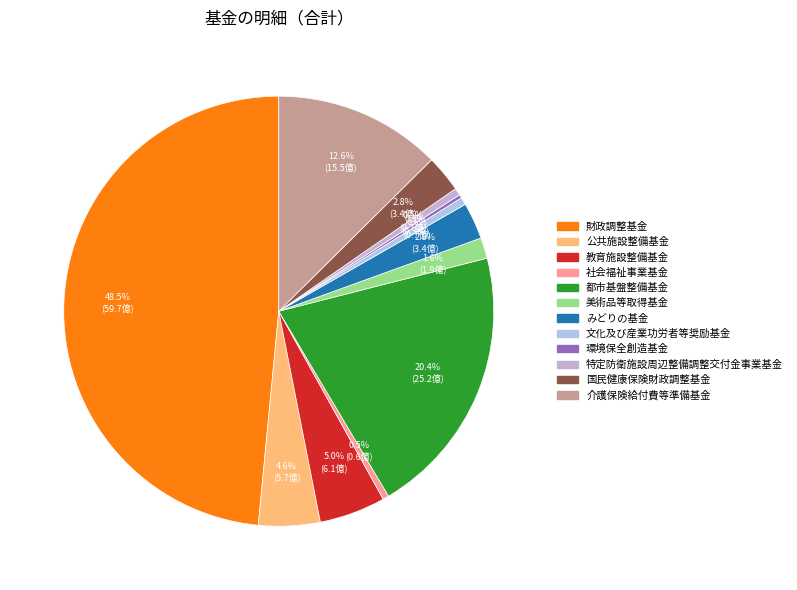

What is the largest slice in the pie chart?

財政調整基金